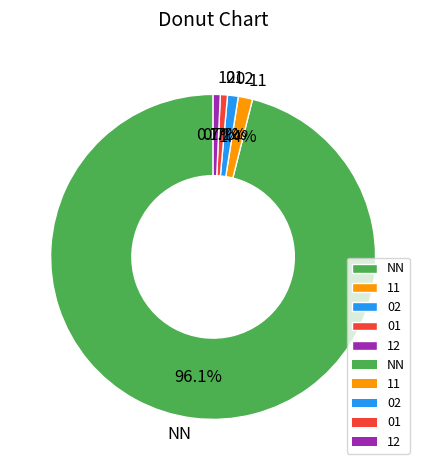

To the nearest percent, what is the difference between the 12 and 11 slice percentages?

1%